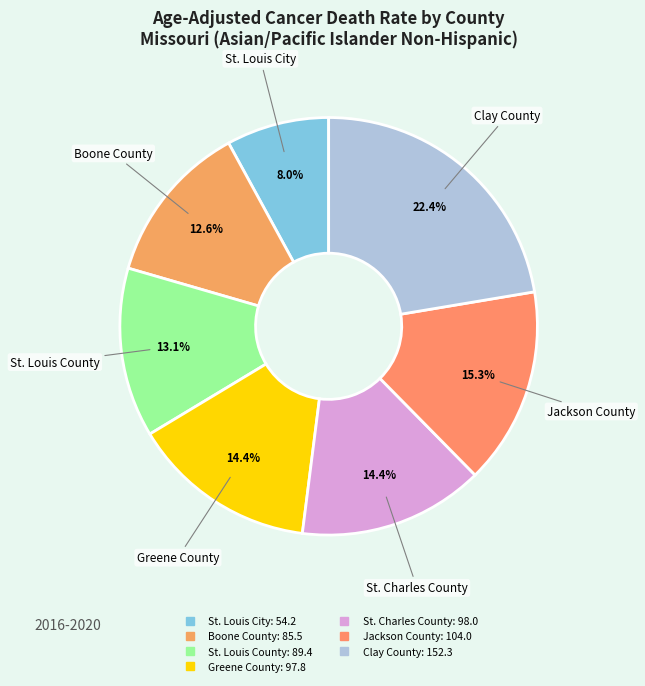

To the nearest percent, what portion does Jackson County represent?

15%